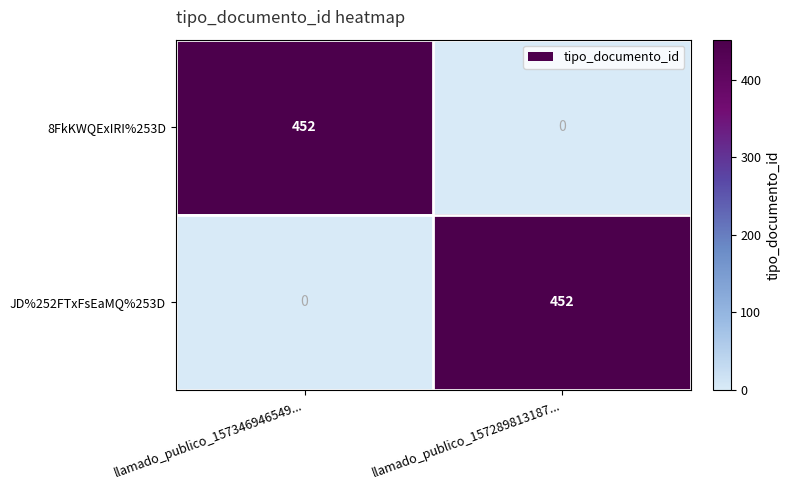

At which label does 8FkKWQExIRI%253D reach its peak?

llamado_publico_157346946549...